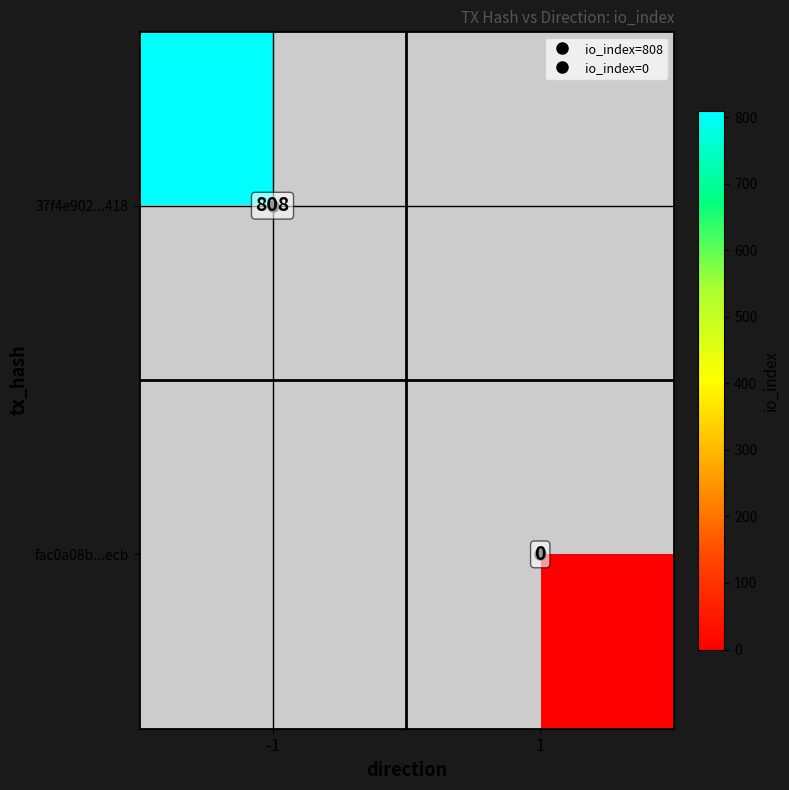

Which category has the lowest value across all series?

1